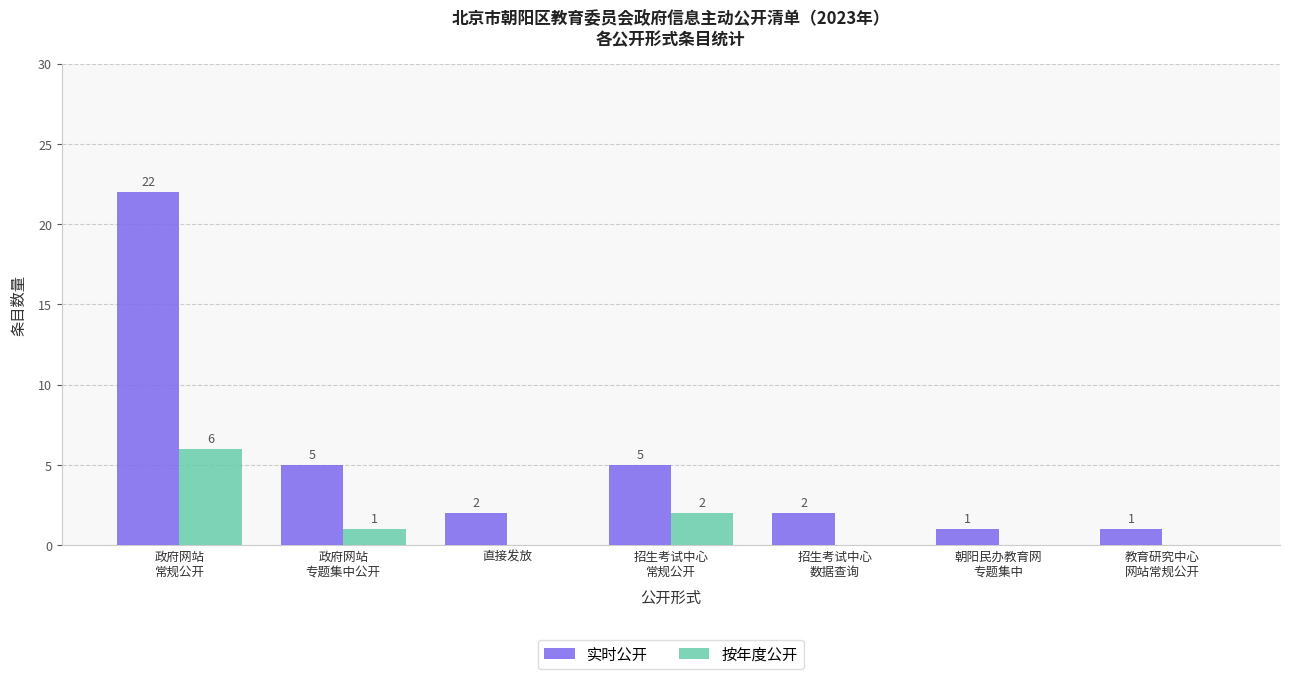

Is the value of 按年度公开 at 朝阳民办教育网
专题集中 greater than the value of 实时公开 at 招生考试中心
常规公开?

No